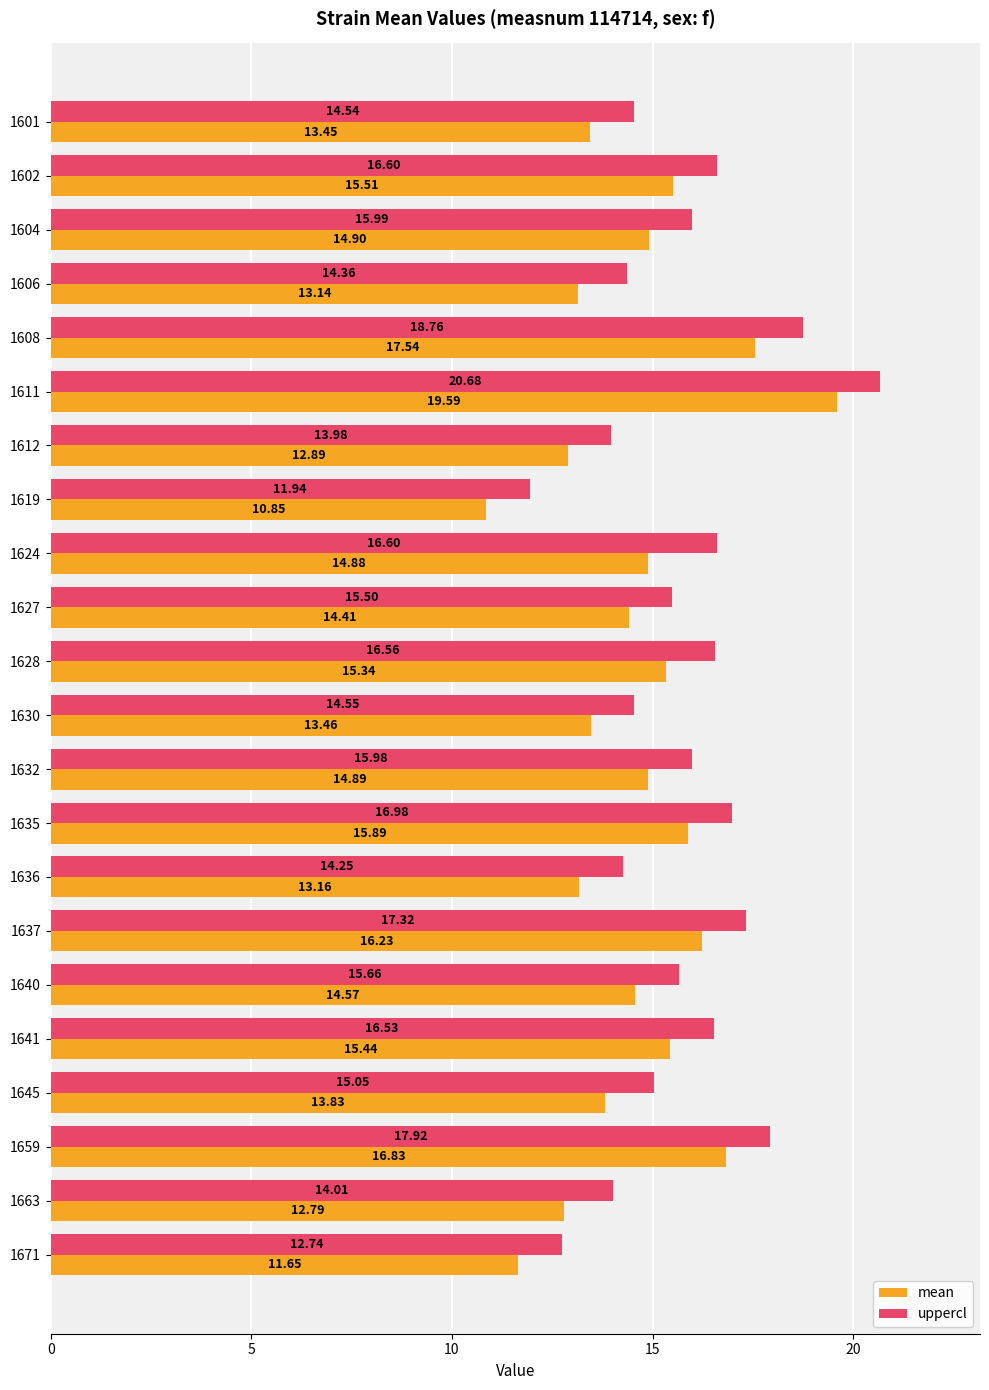

At which label is mean closest to 15?

1604